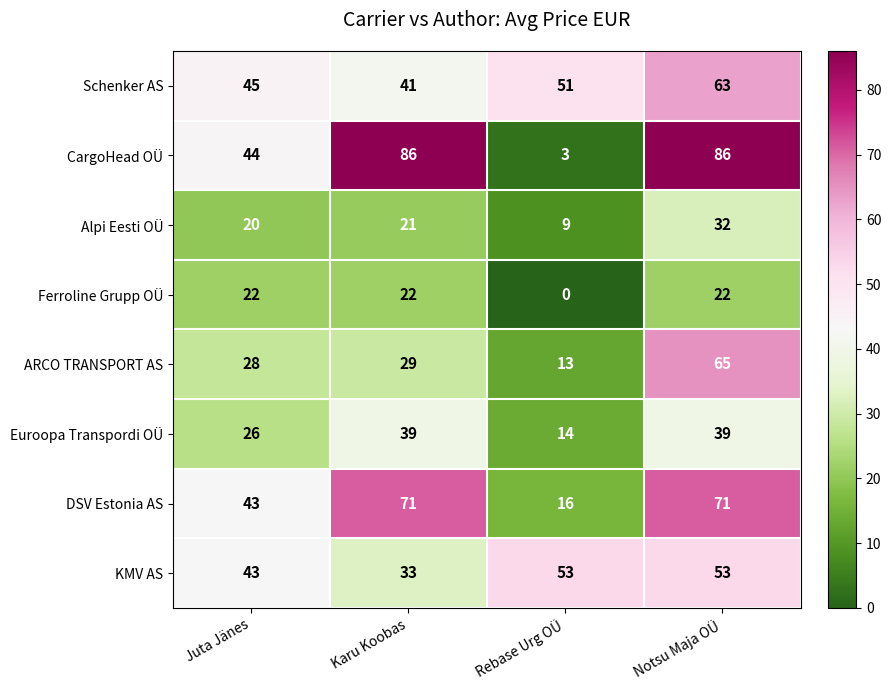

What is the difference between the maximum and minimum values in the Schenker AS series?

22